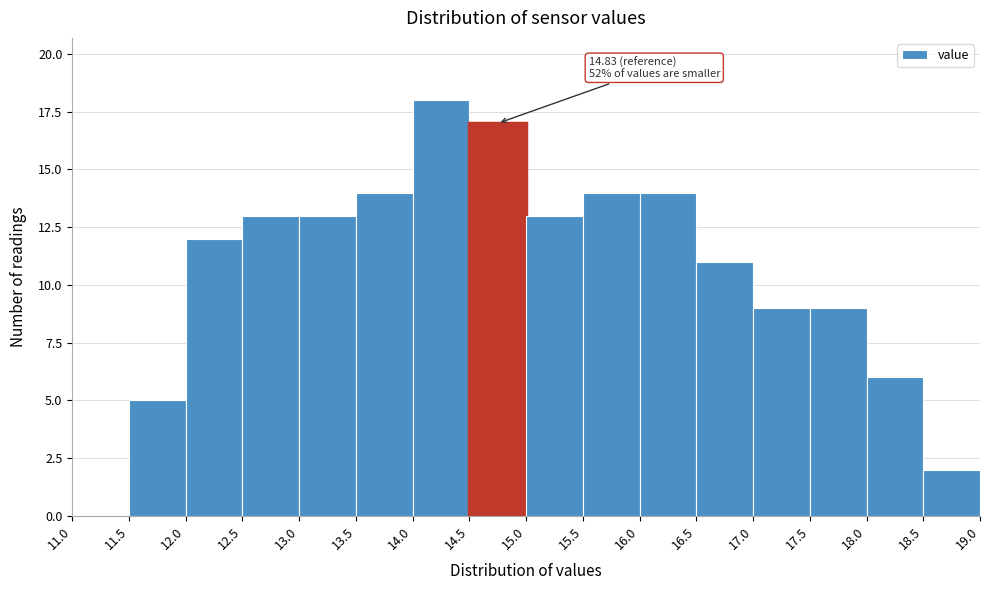

Over which range of the x-axis is the bar tallest?

14.0 to 14.5